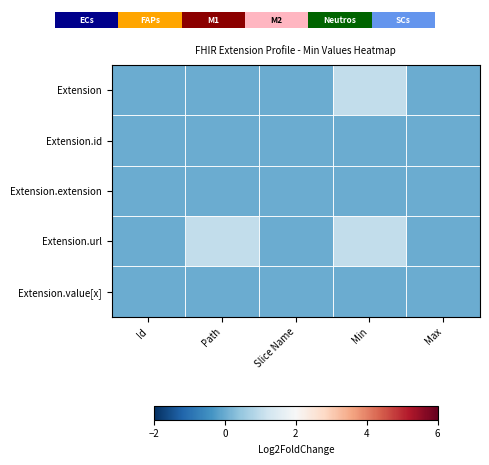

At which category is the sum across all series the highest?

Min